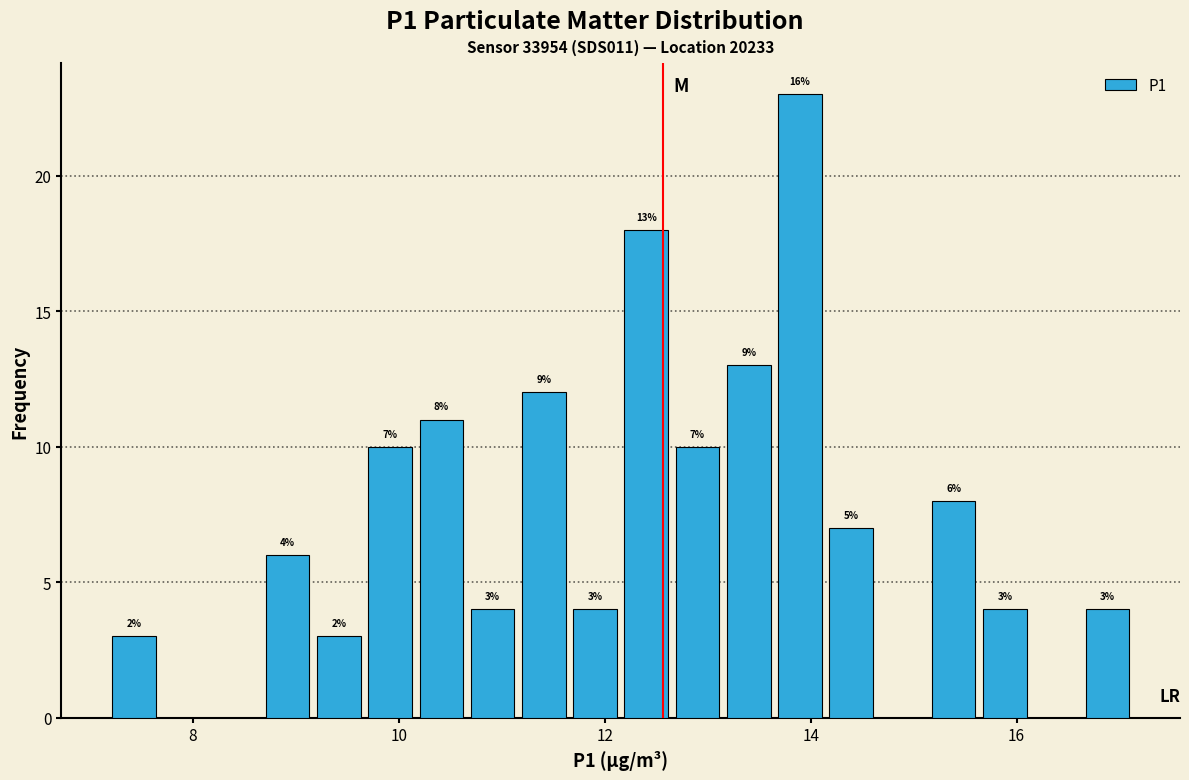

Read against the x-axis, roughly where is the centre of the tallest bar?

13.8